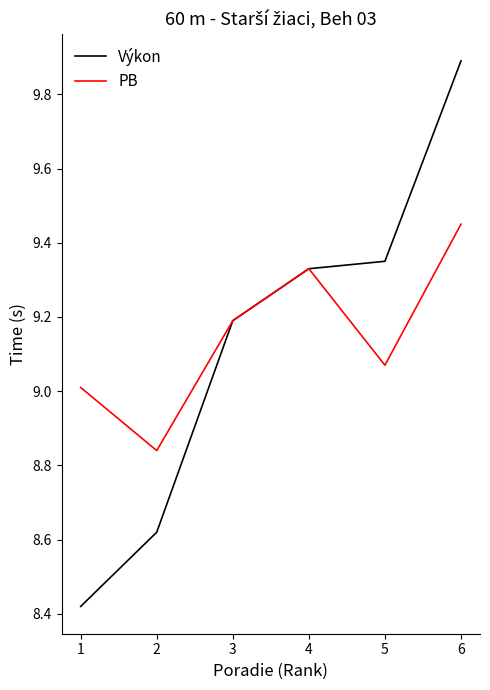

What is the approximate value of Výkon at 6?

9.9